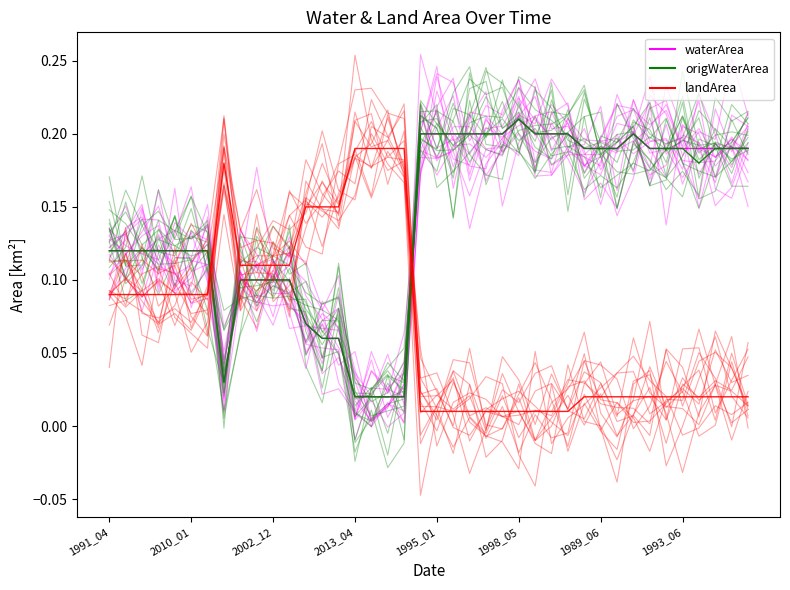

In waterArea, how many points are lower than both neighbors (excluding endpoints)?

1